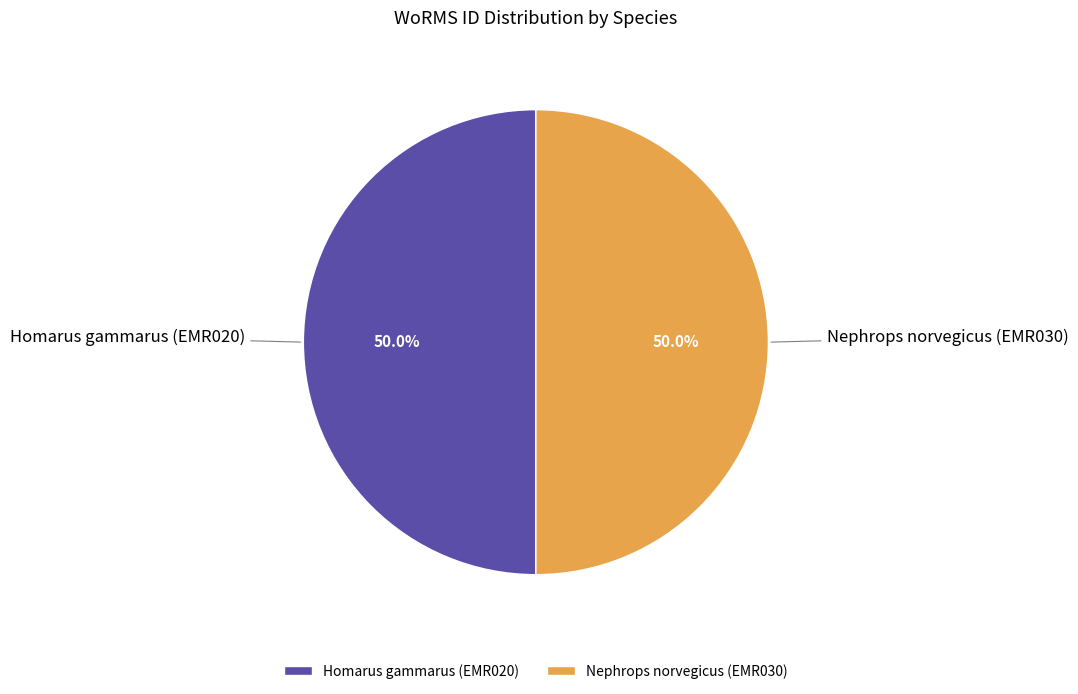

What portion of the pie excludes Nephrops norvegicus (EMR030)?

50.0%